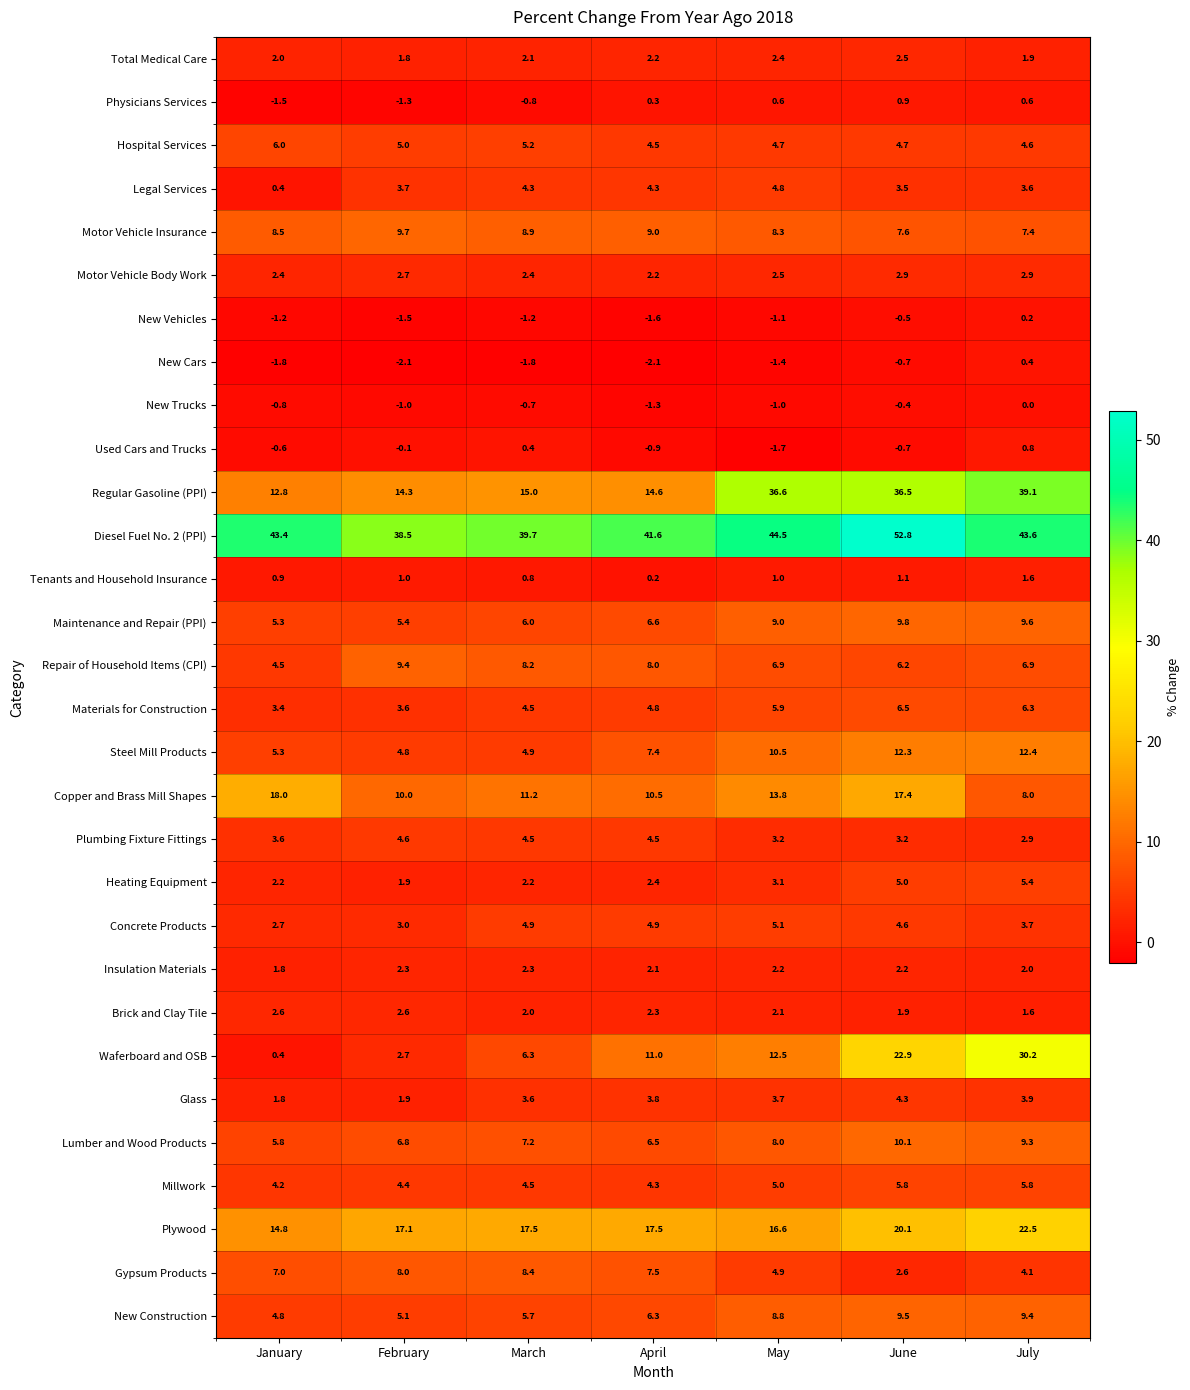

Between February and April, which series saw the biggest shift?

Waferboard and OSB